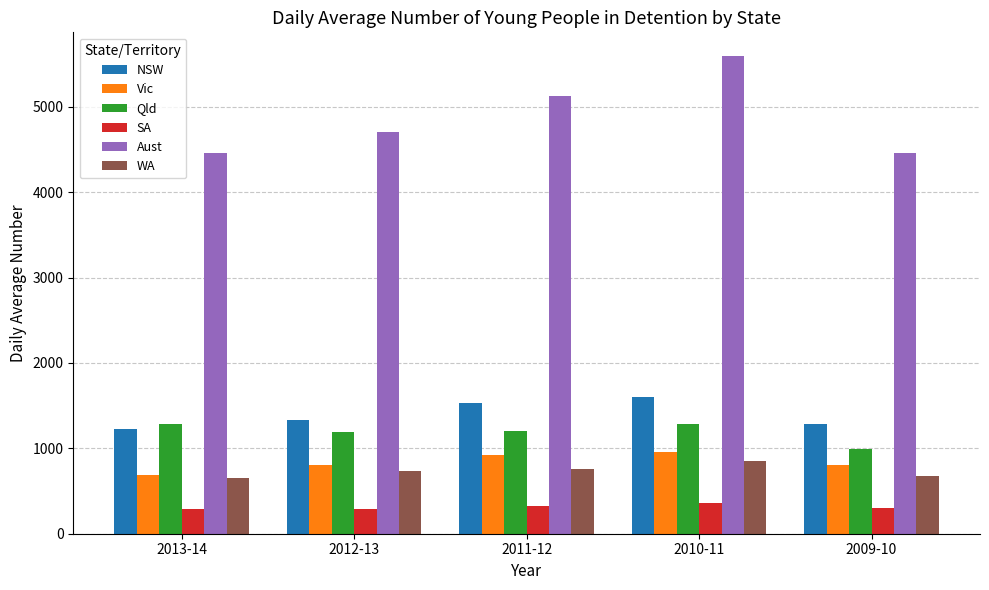

What is the difference between the NSW values at 2010-11 and 2012-13?

267